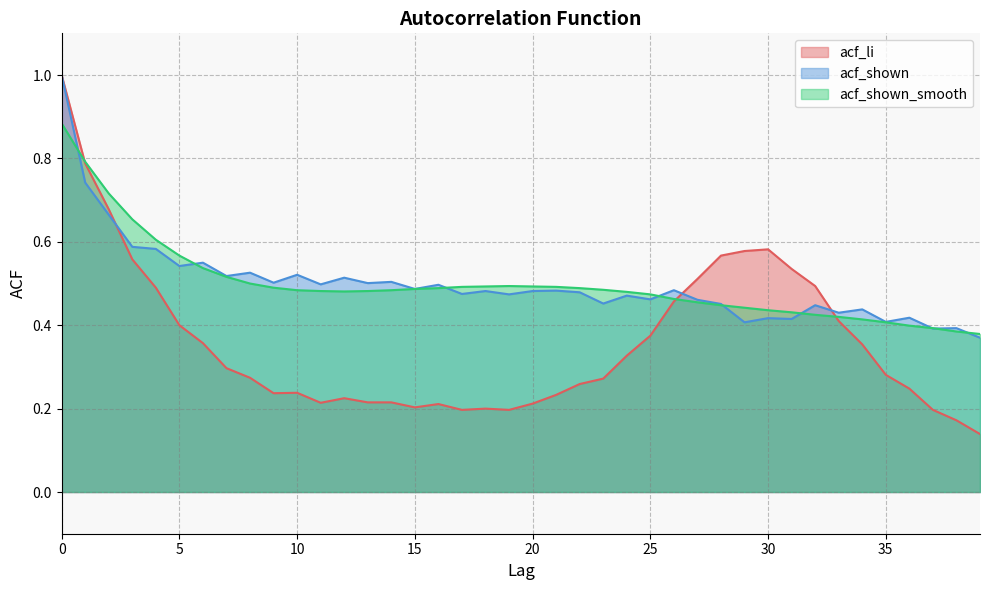

What is the sum of all acf_li values?

14.4